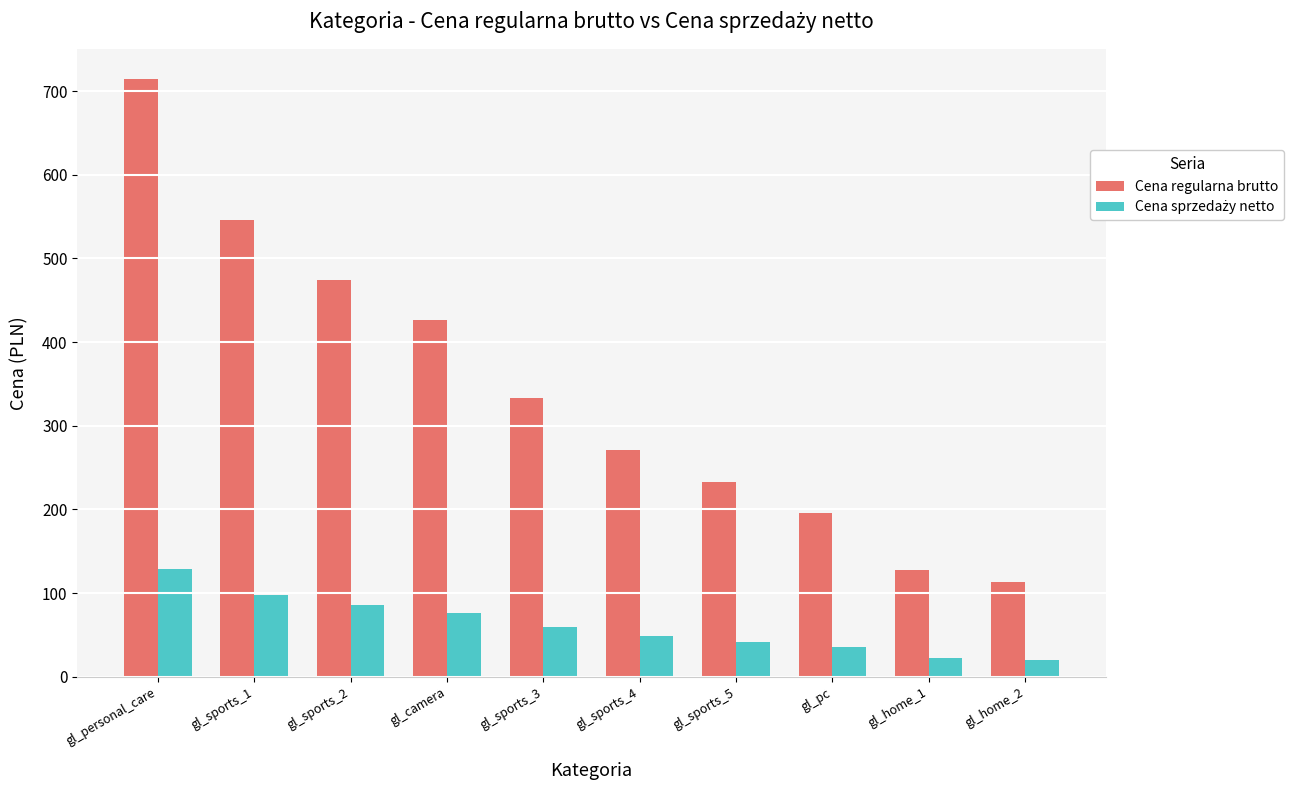

What is the sum of all Cena regularna brutto values?

3433.7